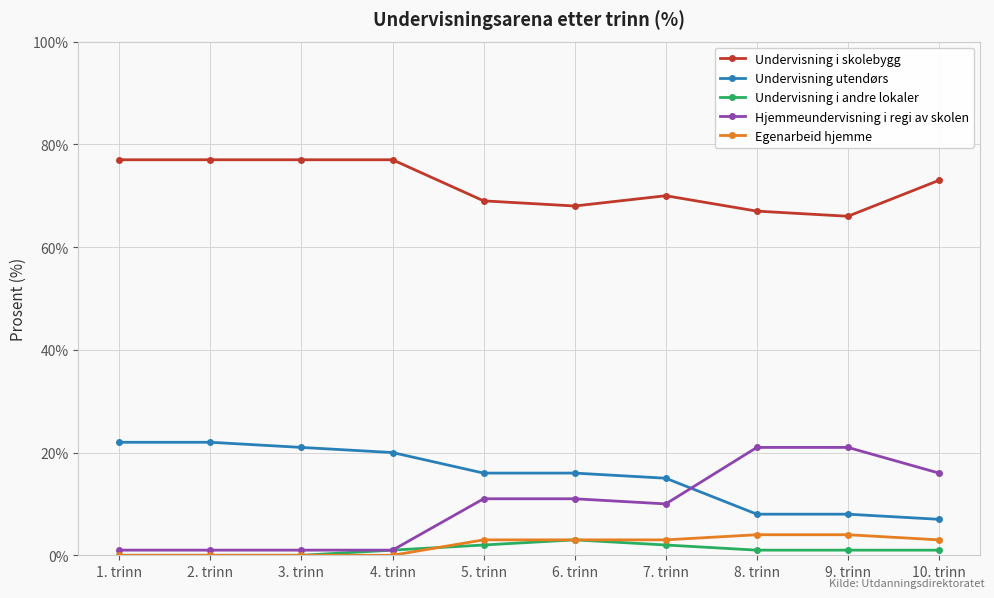

Which series has the largest range (max minus min)?

Hjemmeundervisning i regi av skolen